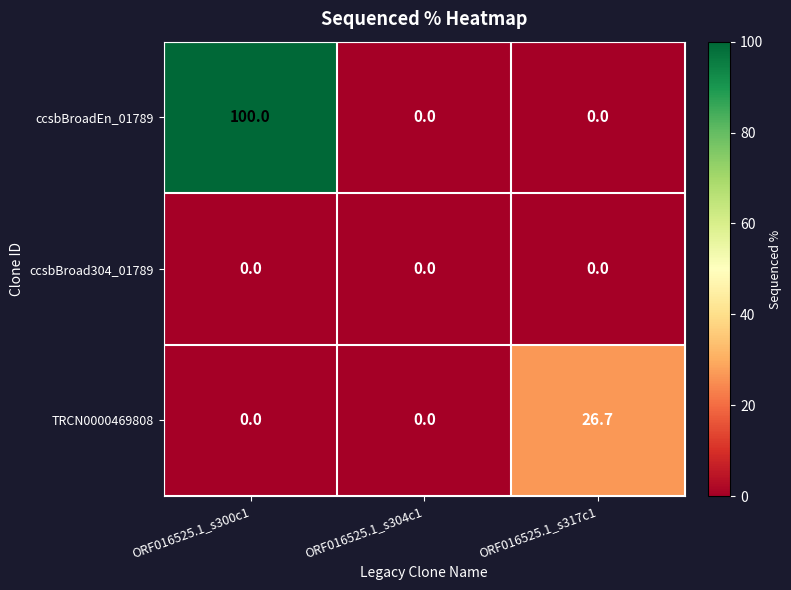

What is the total value across all series at ORF016525.1_s300c1?

100.0